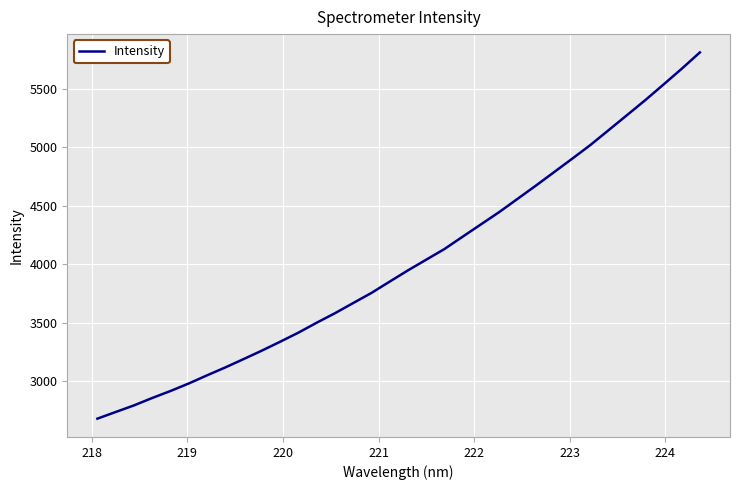

How many values are below 3948?

17